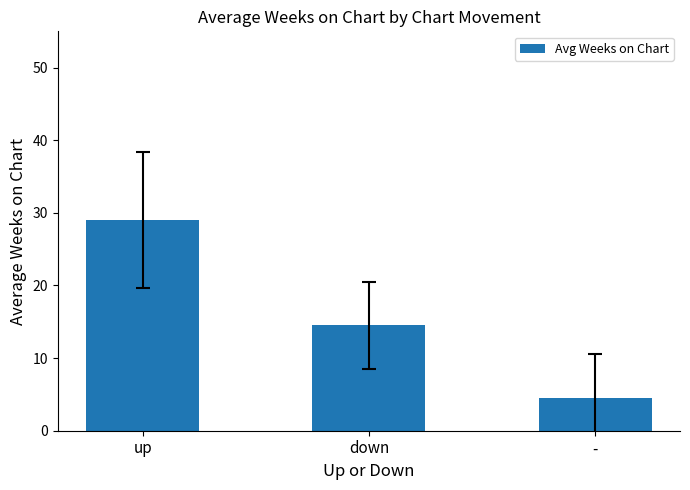

What is the label of the 2nd bar from the left?

down